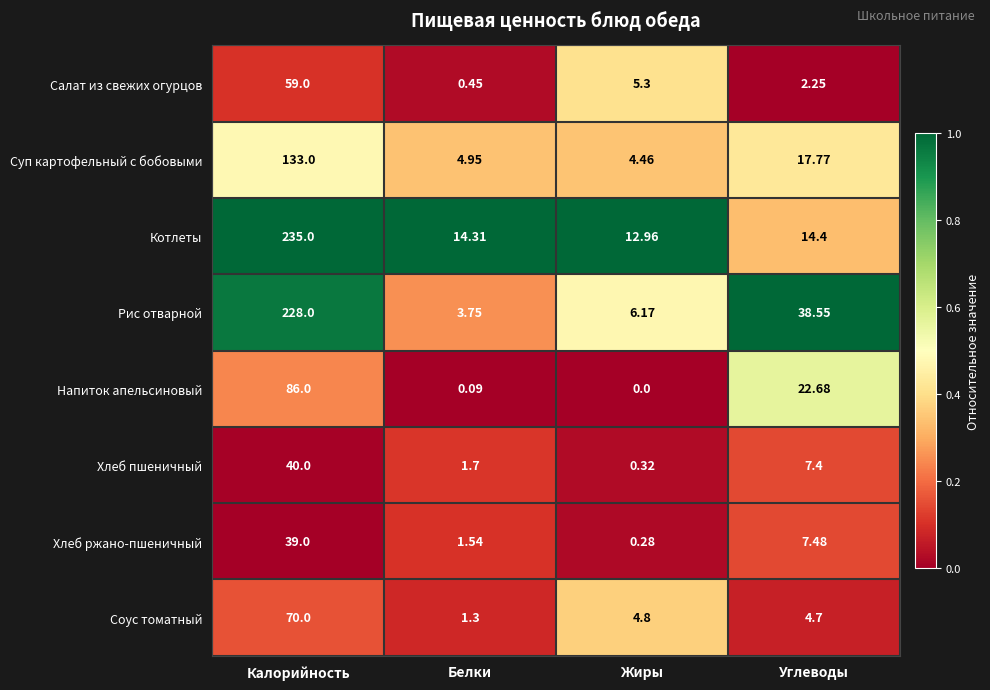

At which category is the sum across all series the highest?

Калорийность